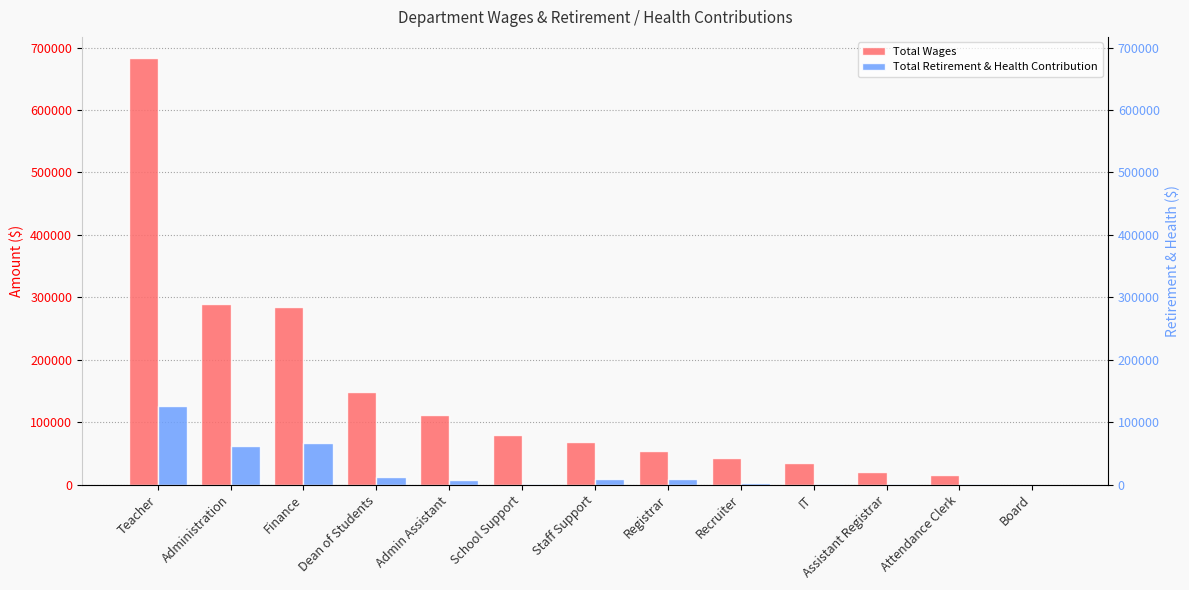

At how many categories does at least one series exceed 477673?

1